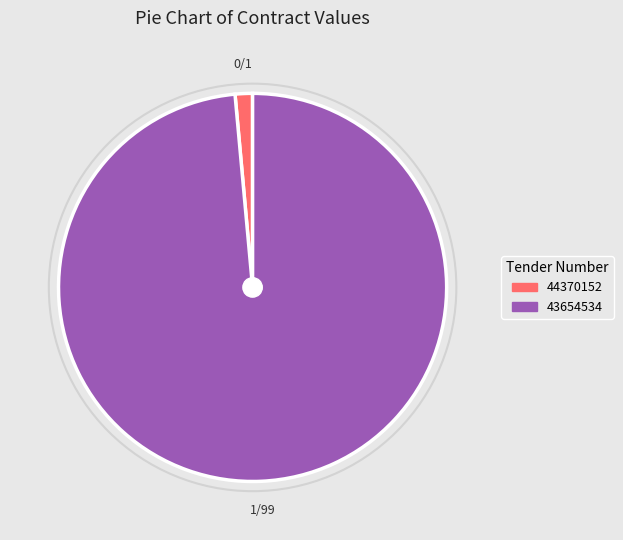

What is the largest slice in the pie chart?

43654534